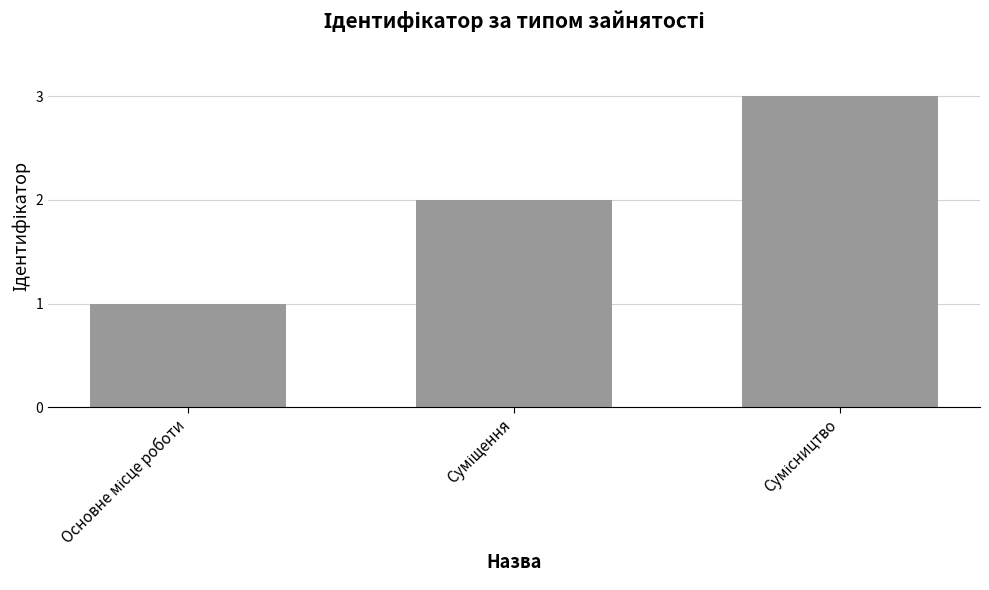

Count the values in the range 1 to 3.

3